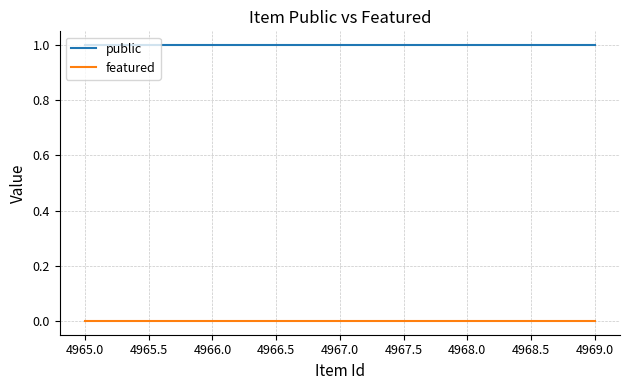

Reading left to right, list all the values displayed in this chart.

public: 1	1	1	1	1
featured: 0	0	0	0	0